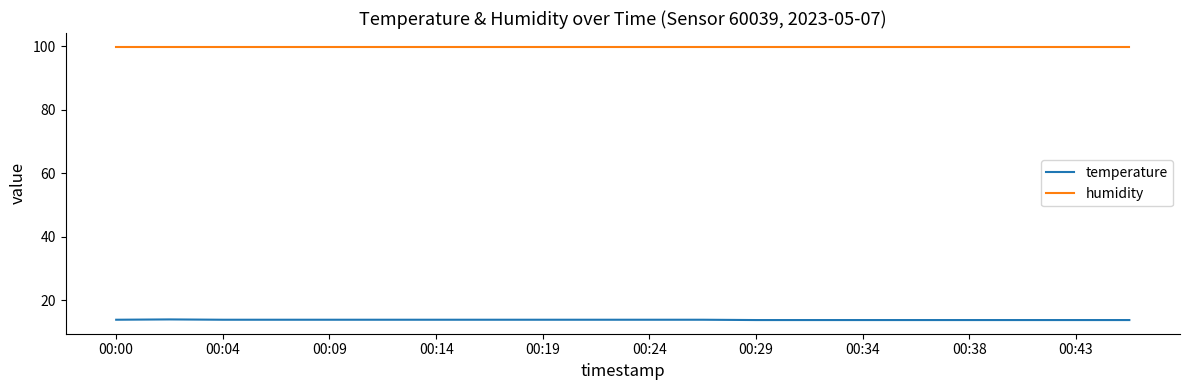

True or false: humidity and temperature cross at least once.

False